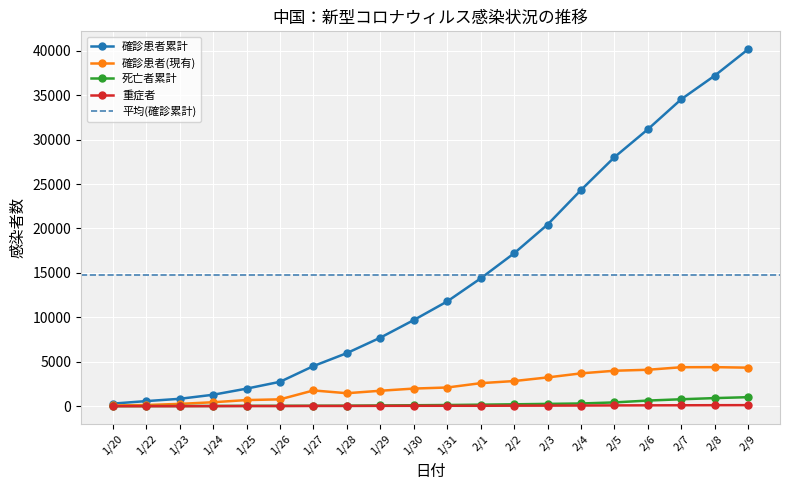

How many interior local valleys does the 確診患者(現有) series have?

1